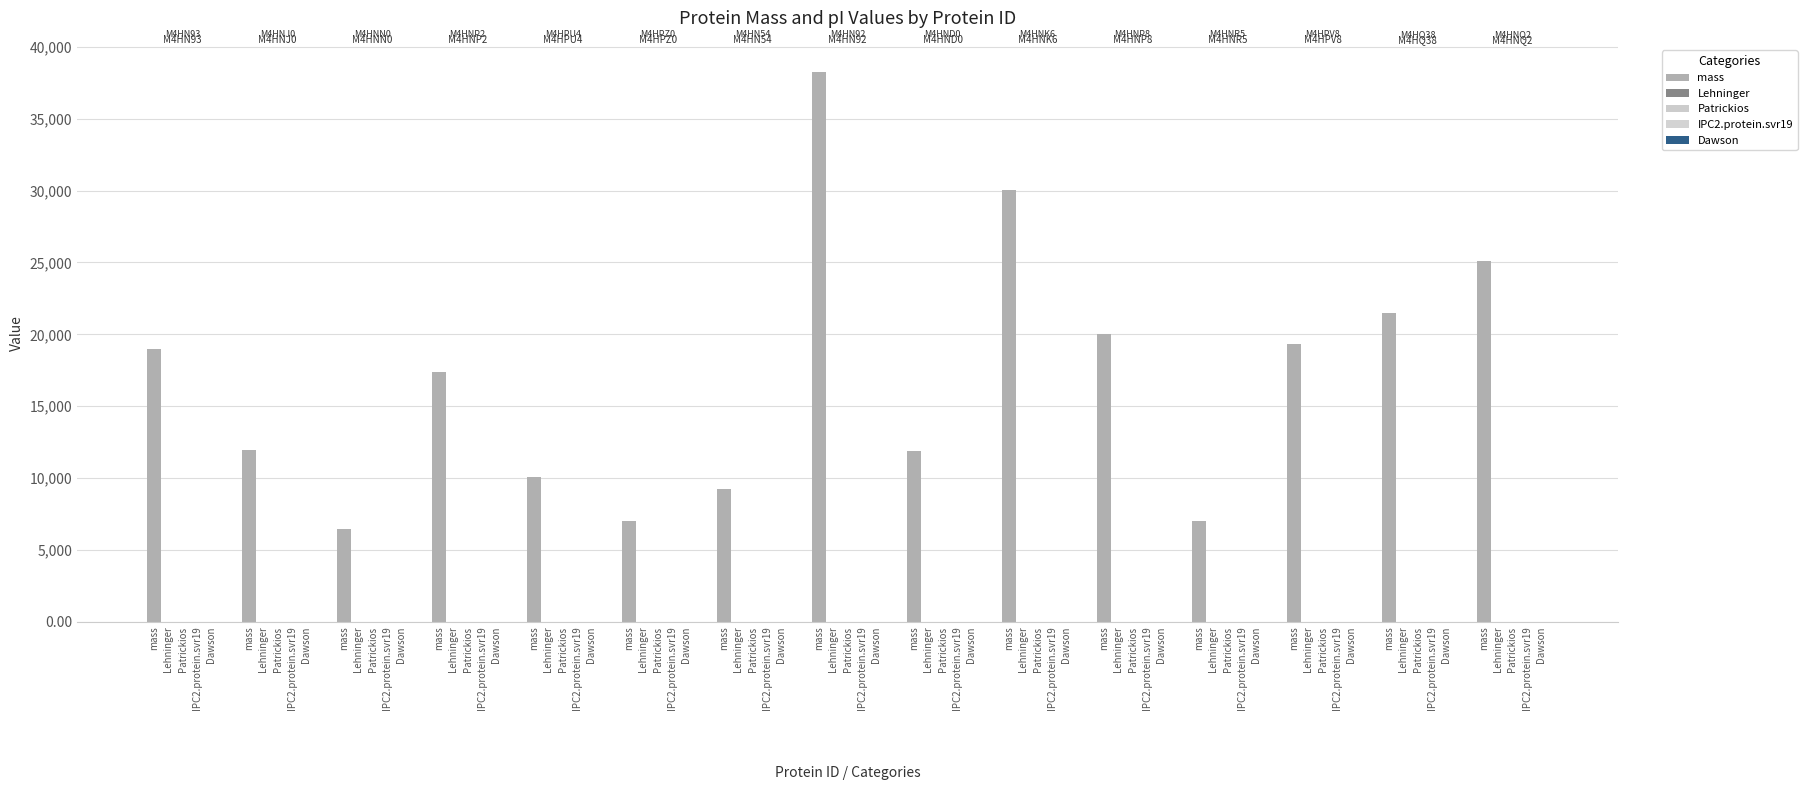

What is the highest value of the Patrickios series?

8.5